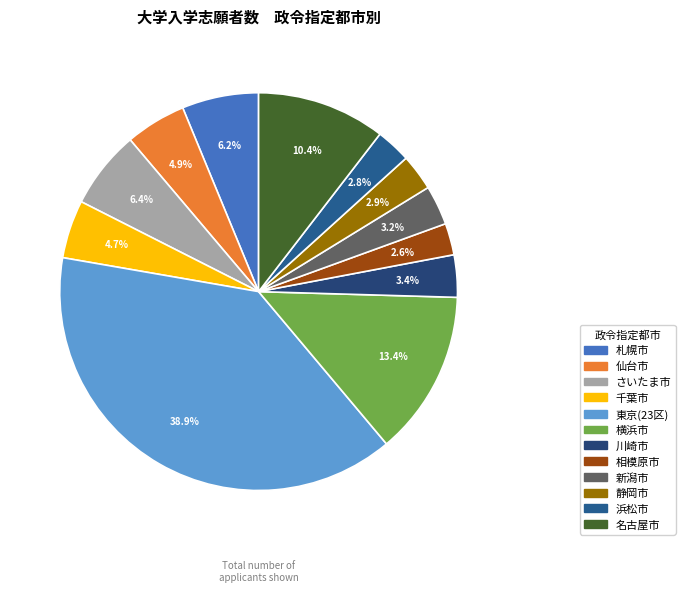

Count the number of slices in the pie.

12